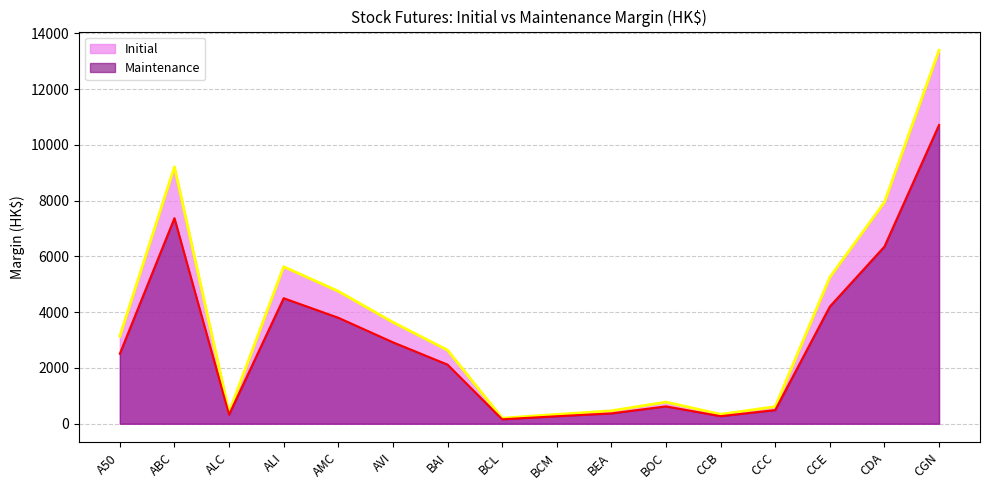

What is the sum of the Maintenance values at BCM and ABC?

7639